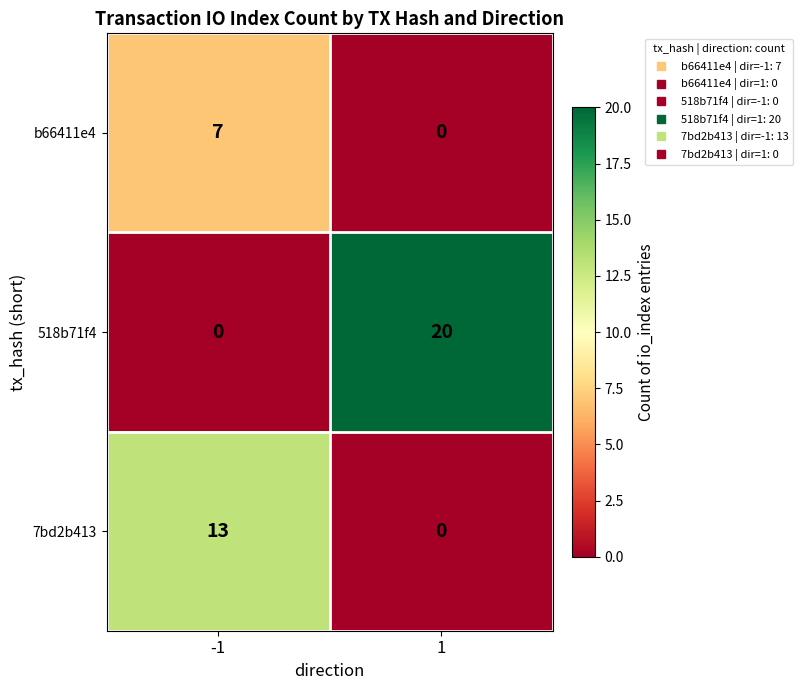

True or false: 518b71f4 has a value of -11 at -1.

False